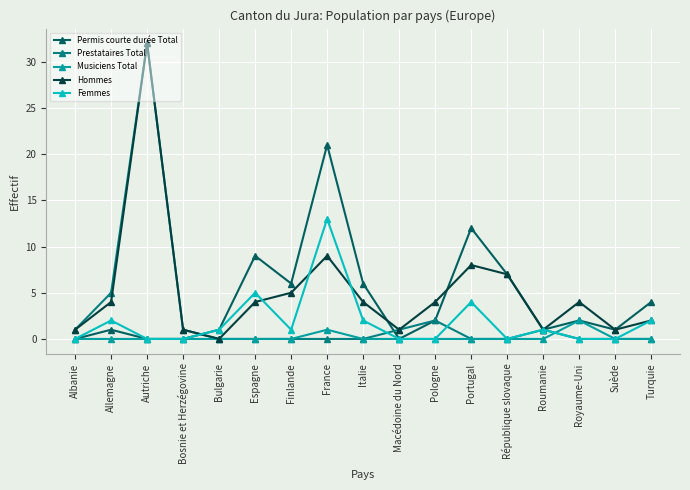

What are all the series names shown in the legend?

Permis courte durée Total, Prestataires Total, Musiciens Total, Hommes, Femmes